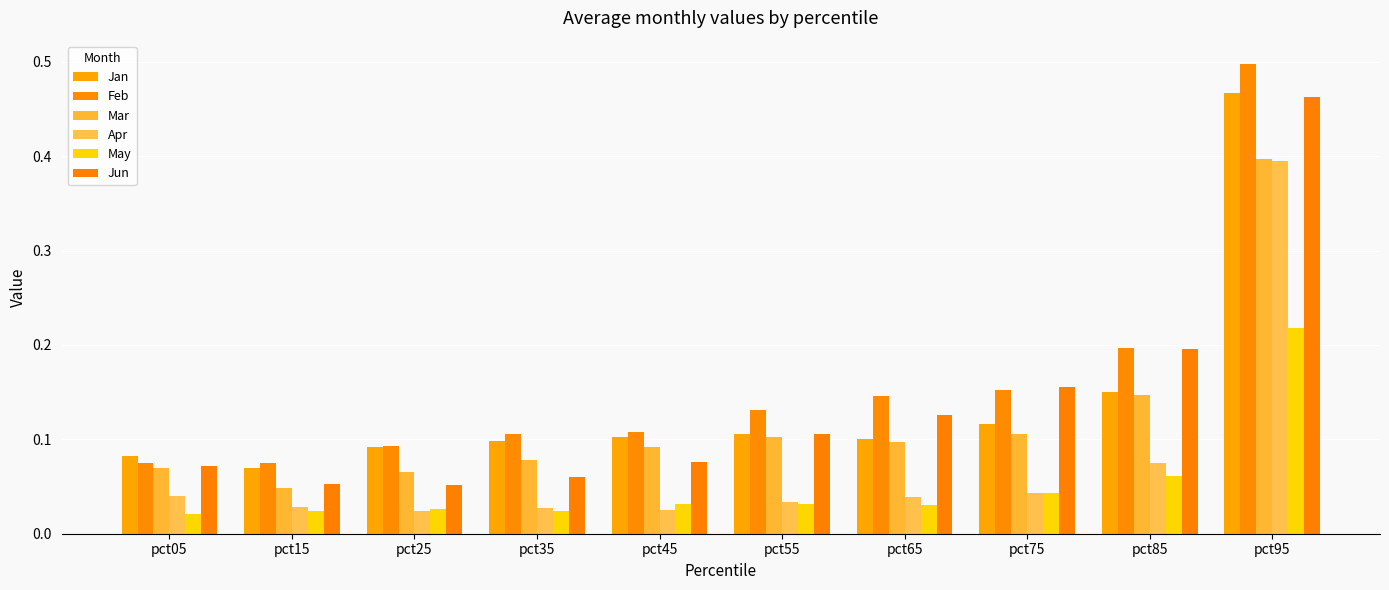

At pct45, list the series in order from largest to smallest.

Feb, Jan, Mar, Jun, May, Apr